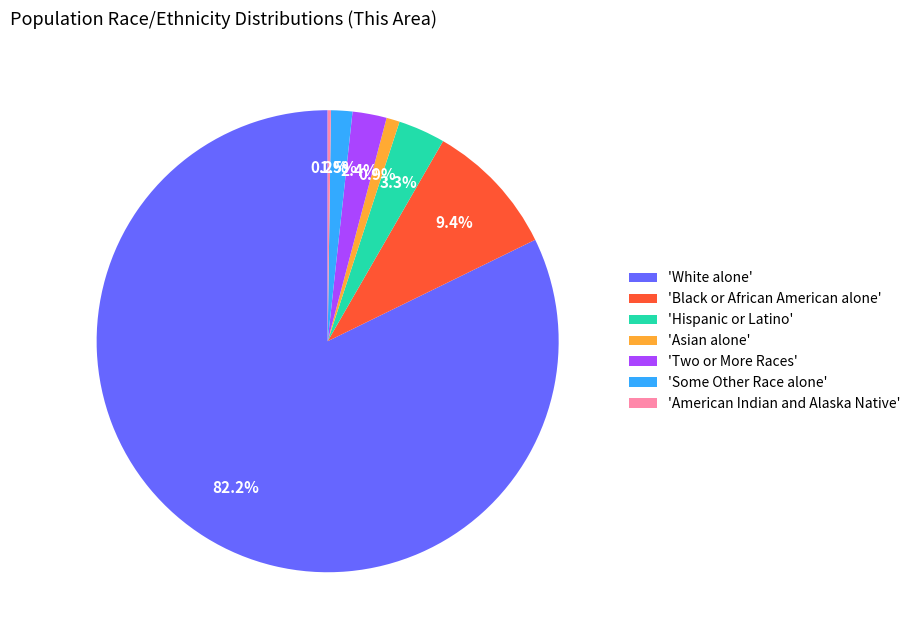

Does 'Two or More Races' account for over 50% of the chart?

No